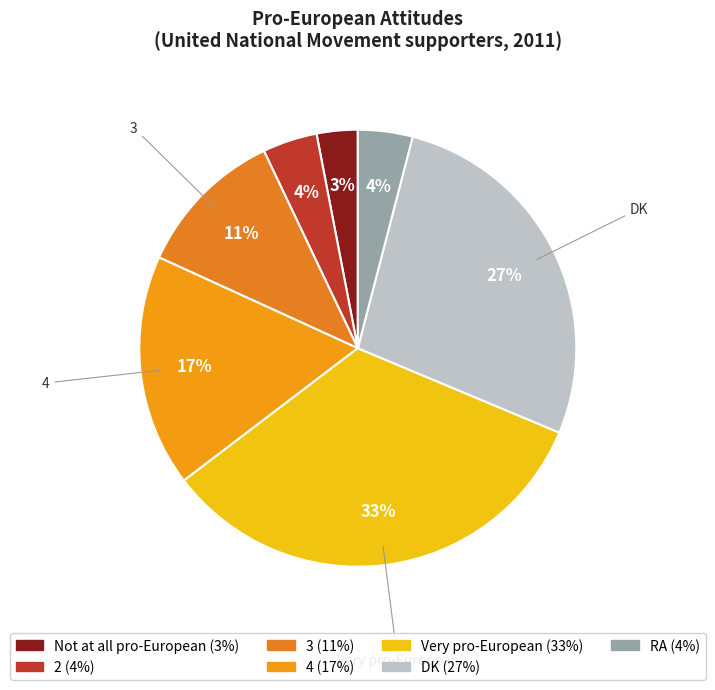

How many slices are in this pie chart?

7